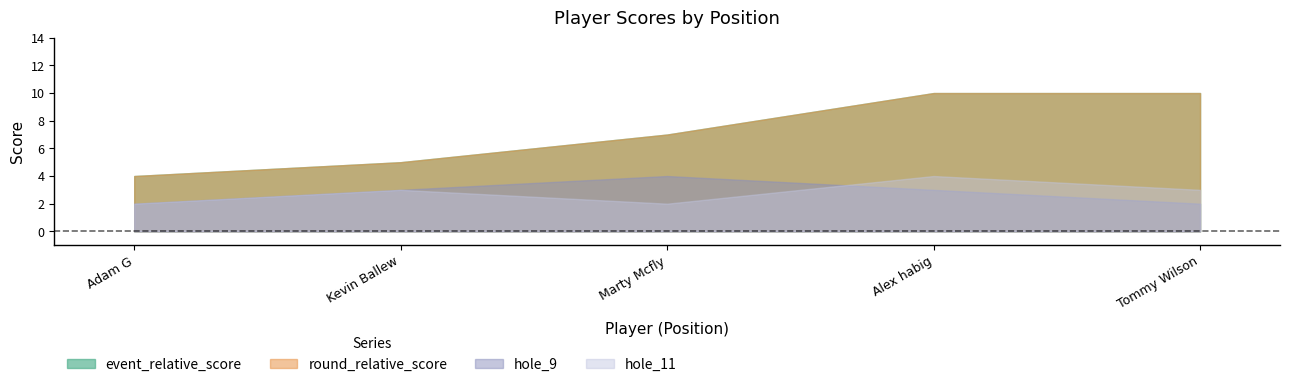

Is the value of hole_11 at 1 greater than the value of event_relative_score at 1?

No